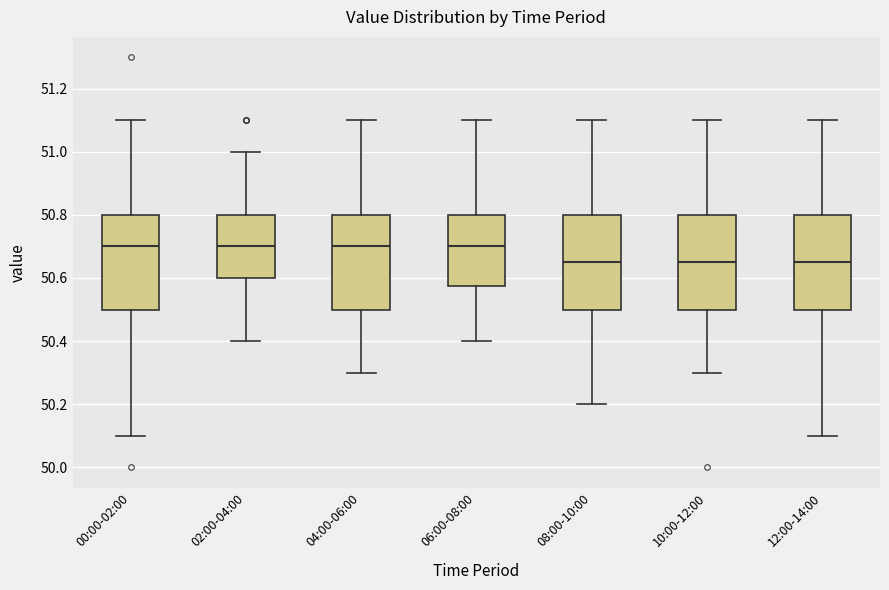

Reading left to right, read every box against the y-axis: the position of its median line, the range the box covers, and the ends of its whiskers. The values are not printed on the chart, so give them approximately, as read against the axis.

00:00-02:00: median 50.70, box 50.50 to 50.80, whiskers 50.10 to 51.10
02:00-04:00: median 50.70, box 50.60 to 50.80, whiskers 50.40 to 51.00
04:00-06:00: median 50.70, box 50.50 to 50.80, whiskers 50.30 to 51.10
06:00-08:00: median 50.70, box 50.58 to 50.80, whiskers 50.40 to 51.10
08:00-10:00: median 50.66, box 50.50 to 50.80, whiskers 50.20 to 51.10
10:00-12:00: median 50.66, box 50.50 to 50.80, whiskers 50.30 to 51.10
12:00-14:00: median 50.66, box 50.50 to 50.80, whiskers 50.10 to 51.10